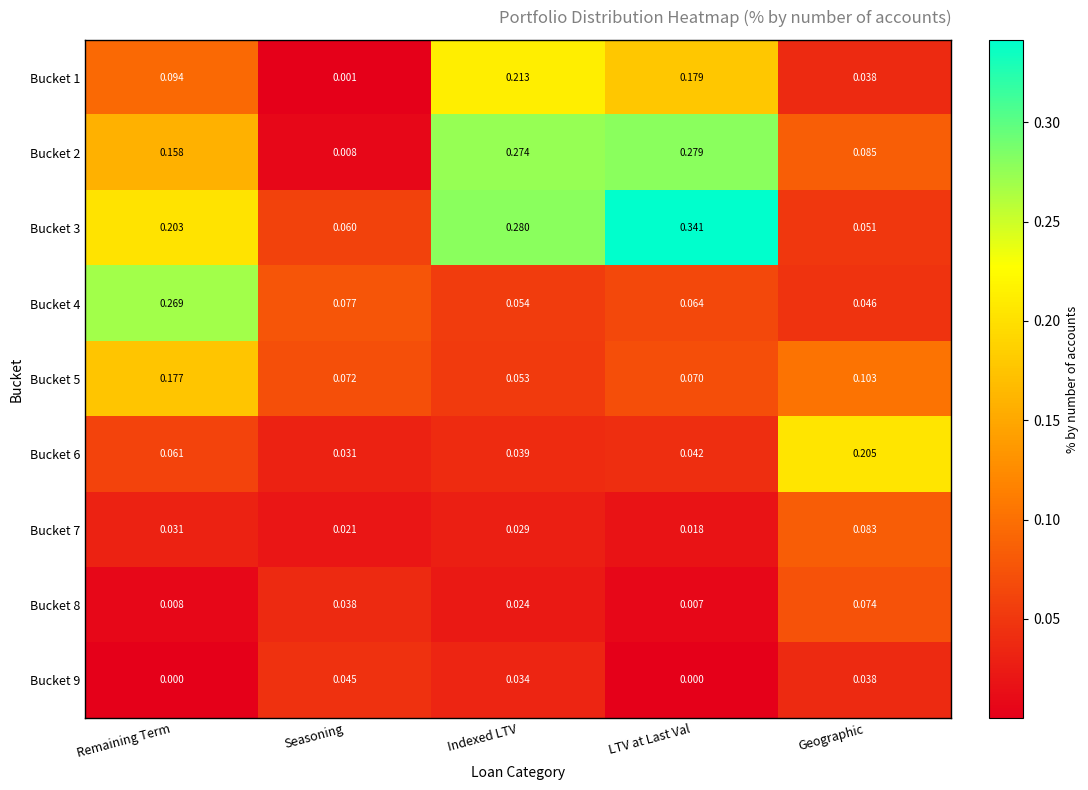

Where is Bucket 5 nearest to the value 0?

Indexed LTV